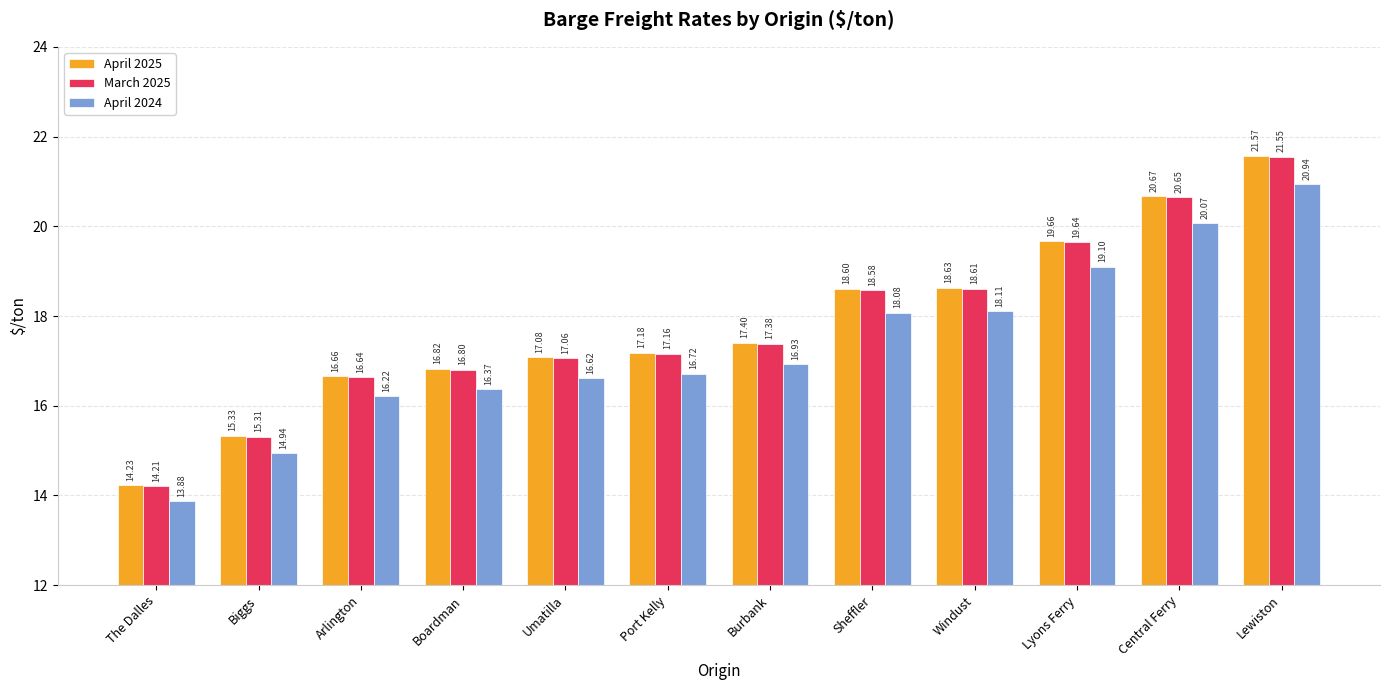

What are all the series names shown in the legend?

April 2025, March 2025, April 2024